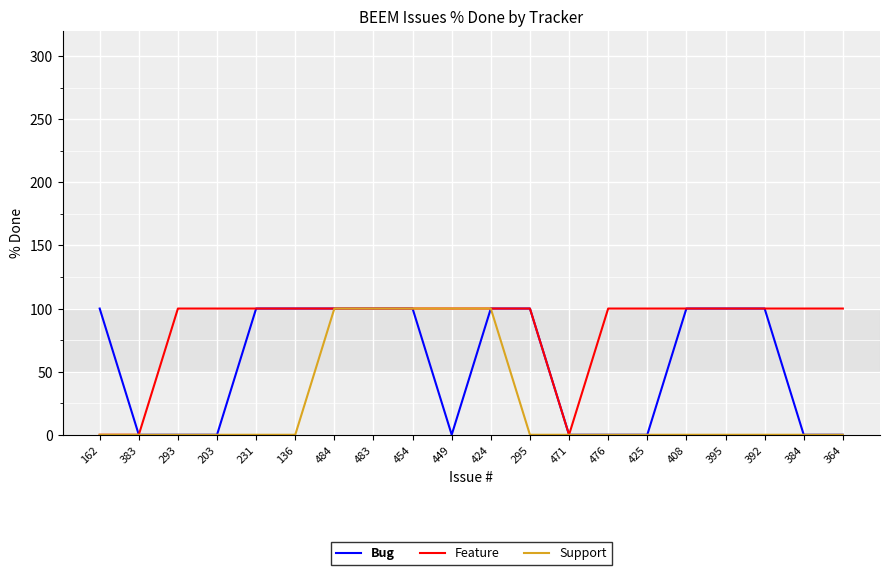

Count the number of categories in the chart.

20